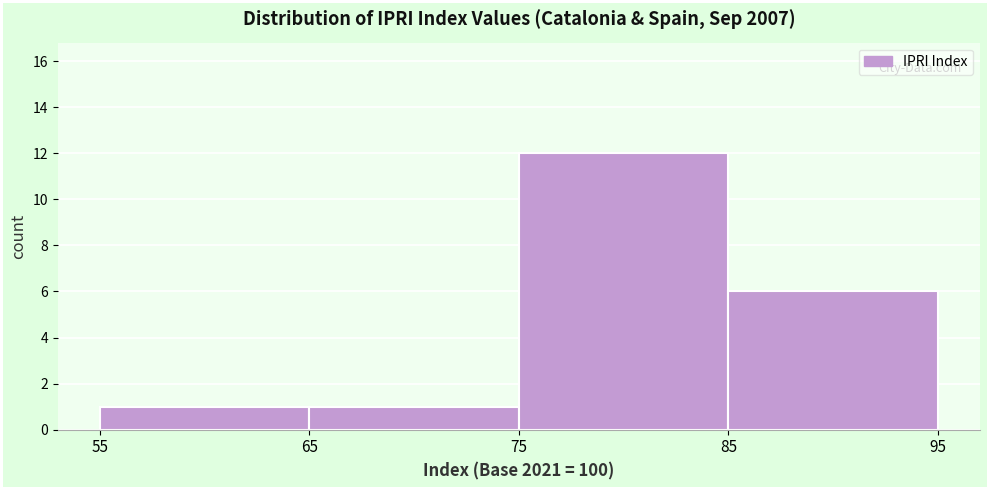

Reading left to right, list every bar in this chart as the range it spans on the x-axis followed by its height. The values are not printed on the chart, so give them approximately, as read against the axis.

55 to 65: 1
65 to 75: 1
75 to 85: 12
85 to 95: 6